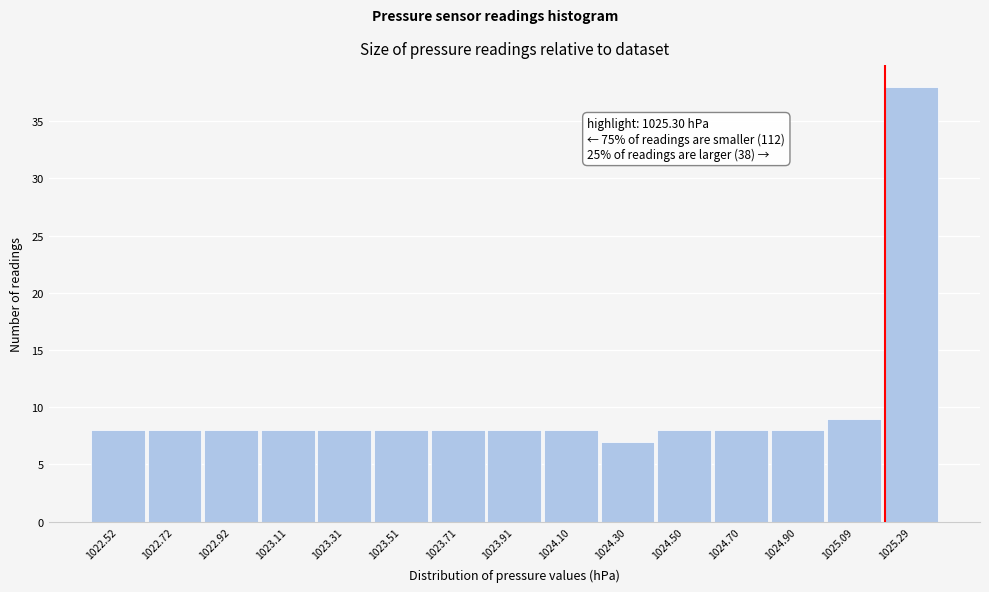

Reading left to right, list all the values displayed in this chart.

1022.52=8	1022.72=8	1022.92=8	1023.11=8	1023.31=8	1023.51=8	1023.71=8	1023.91=8	1024.10=8	1024.30=7	1024.50=8	1024.70=8	1024.90=8	1025.09=9	1025.29=38